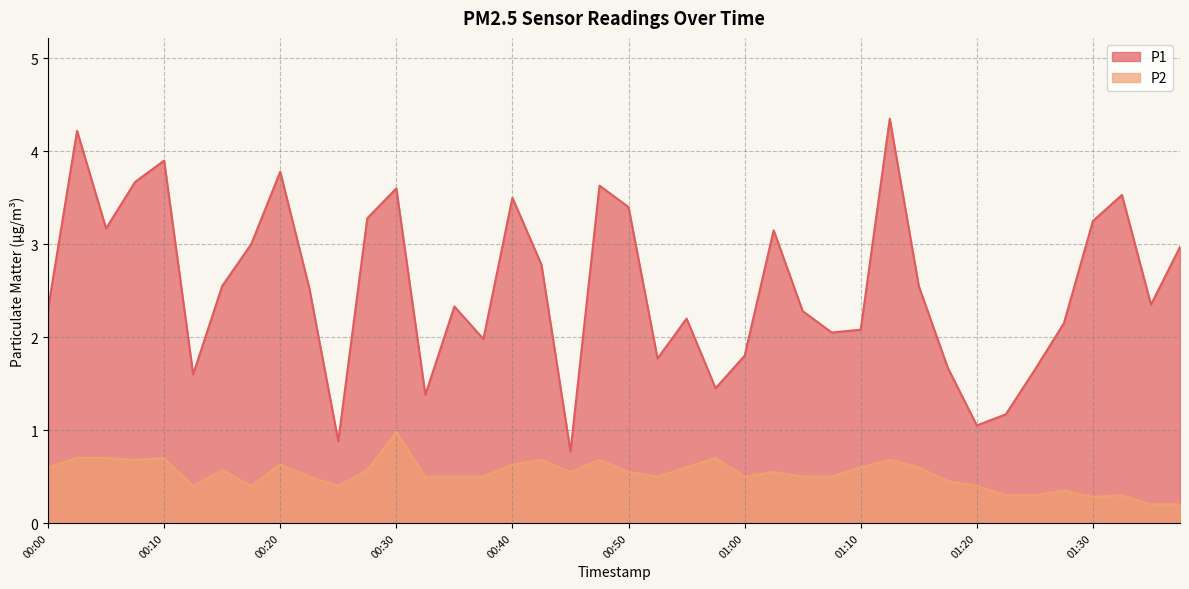

Rank the categories by P2 value from highest to lowest.

00:30, 00:02, 00:05, 00:10, 00:58, 00:07, 00:43, 00:48, 01:13, 00:20, 00:40, 00:00, 00:55, 01:10, 01:15, 00:15, 00:28, 00:45, 00:50, 01:03, 00:23, 00:33, 00:35, 00:38, 00:53, 01:00, 01:05, 01:08, 01:18, 00:12, 00:17, 00:25, 01:20, 01:28, 01:23, 01:25, 01:33, 01:30, 01:35, 01:38